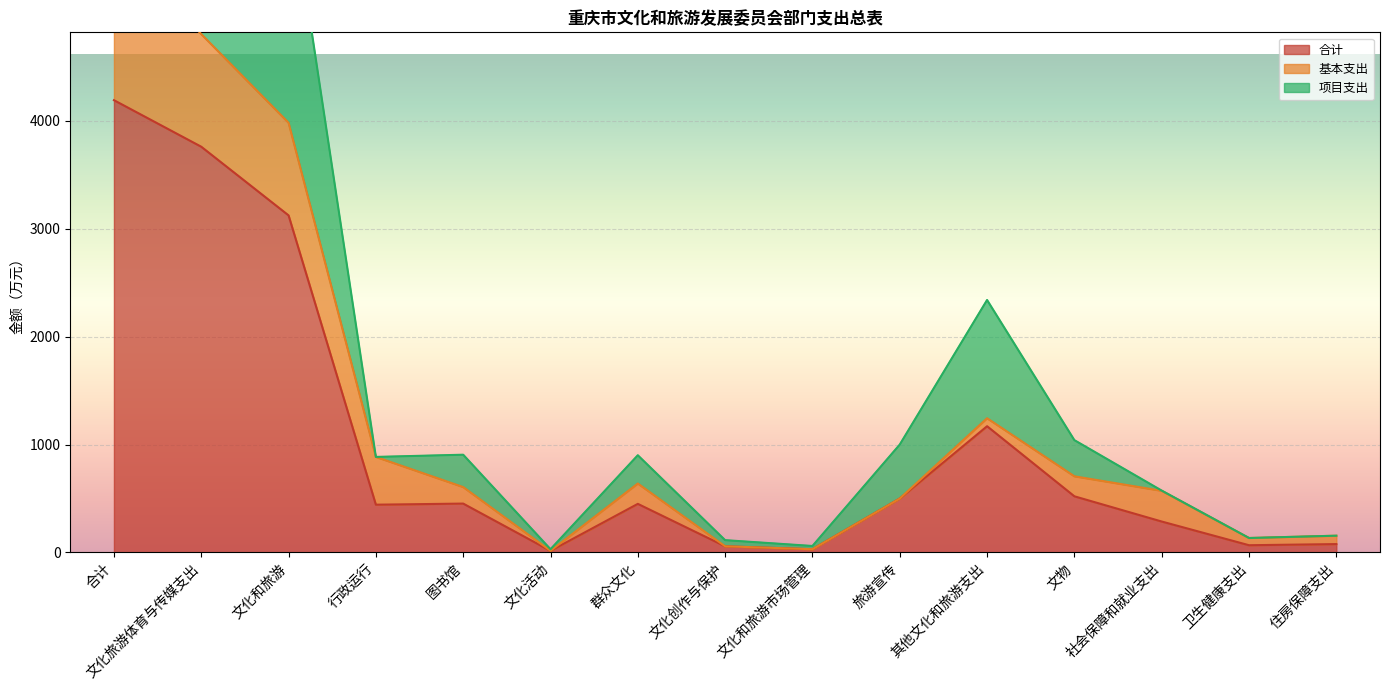

What is the highest value of the 合计 series?

4192.1